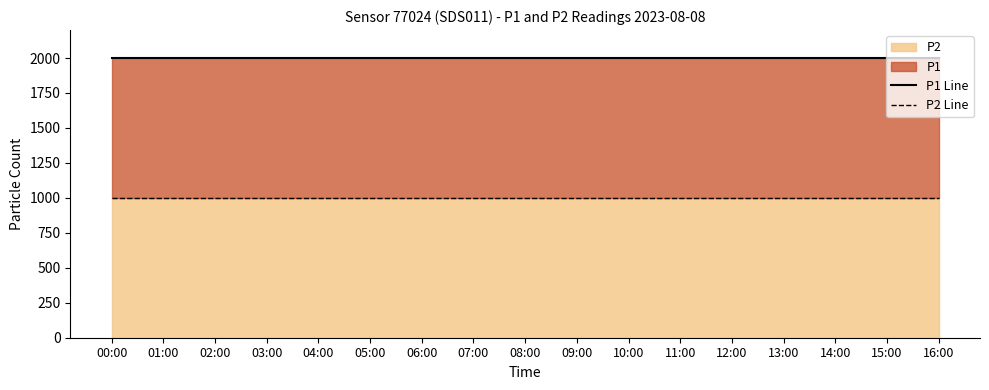

Where is P1 Line nearest to the value 1999?

00:00